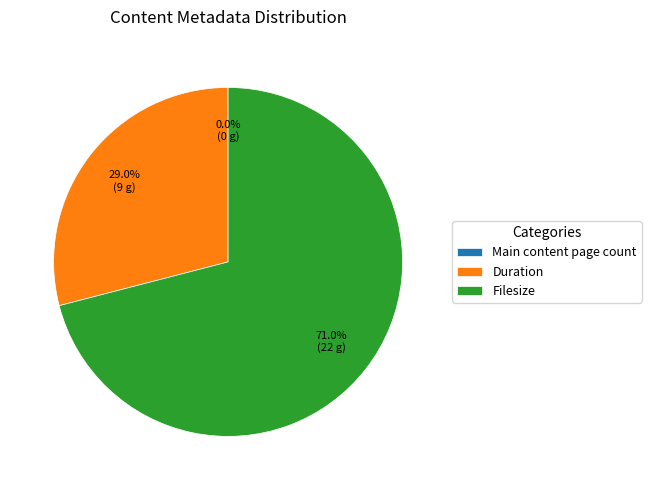

Does Filesize account for over 50% of the chart?

Yes